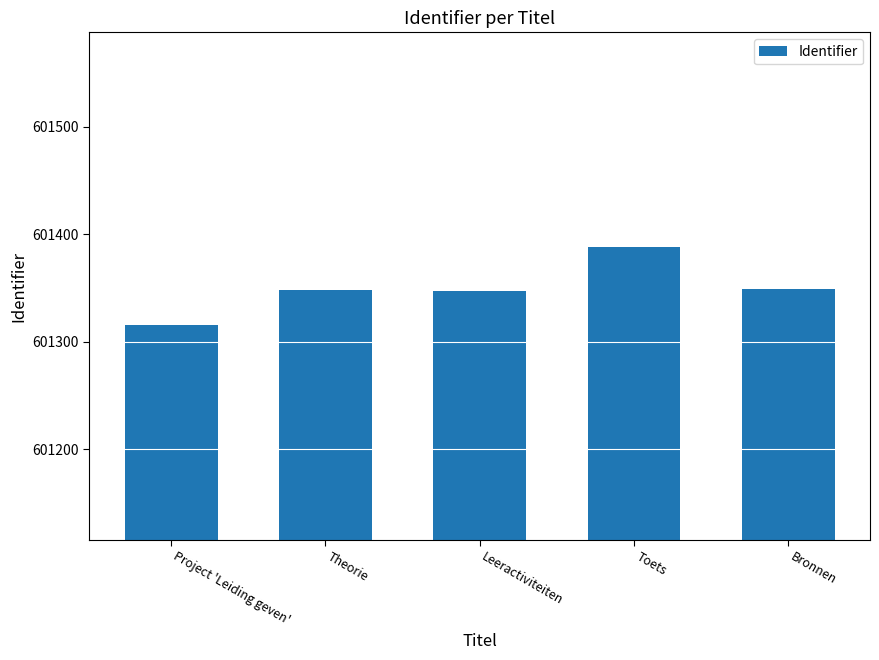

How many bars are there in total?

5